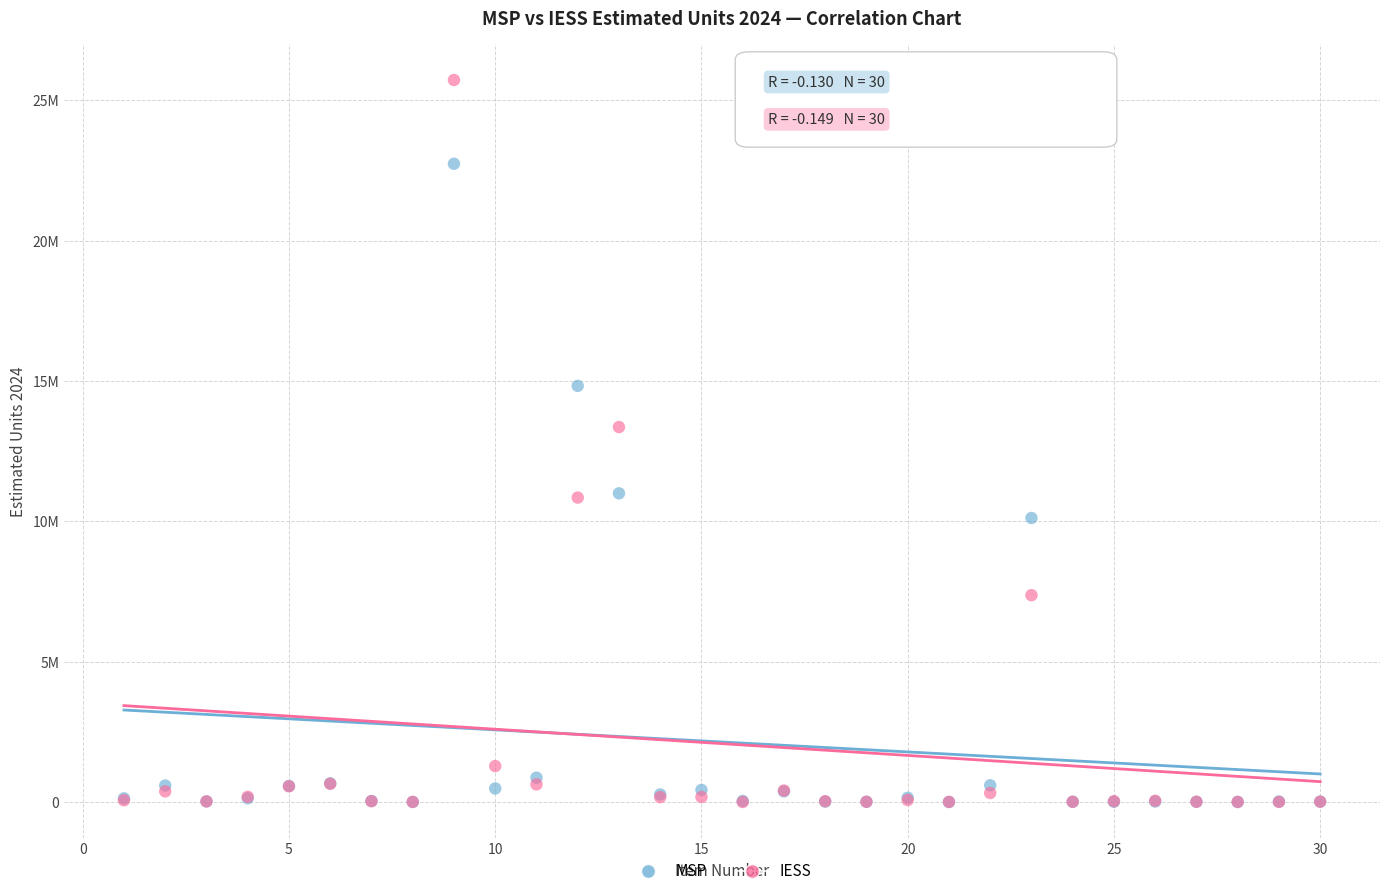

What are all the series names shown in the legend?

MSP, IESS